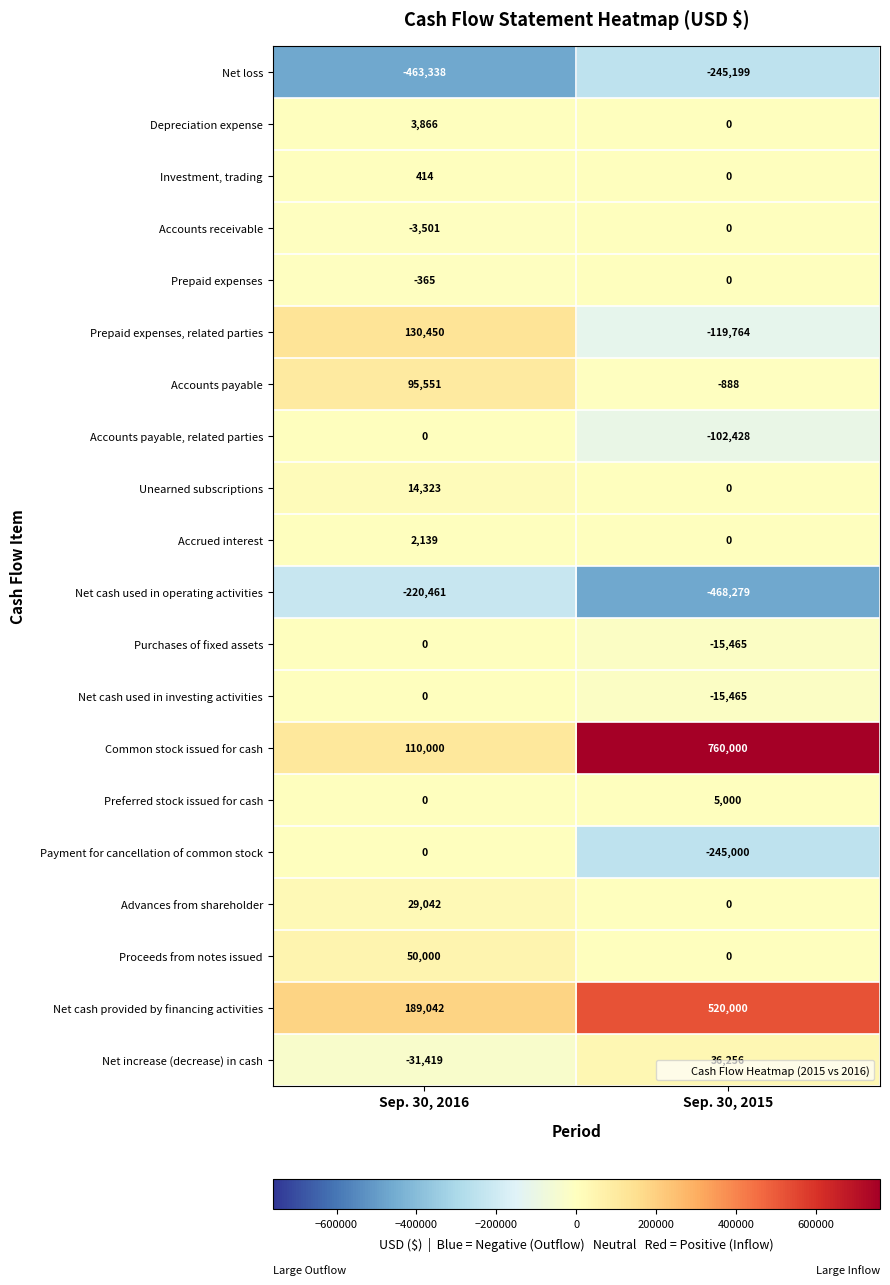

What is the spread (max minus min) of values at Sep. 30, 2015?

1228279